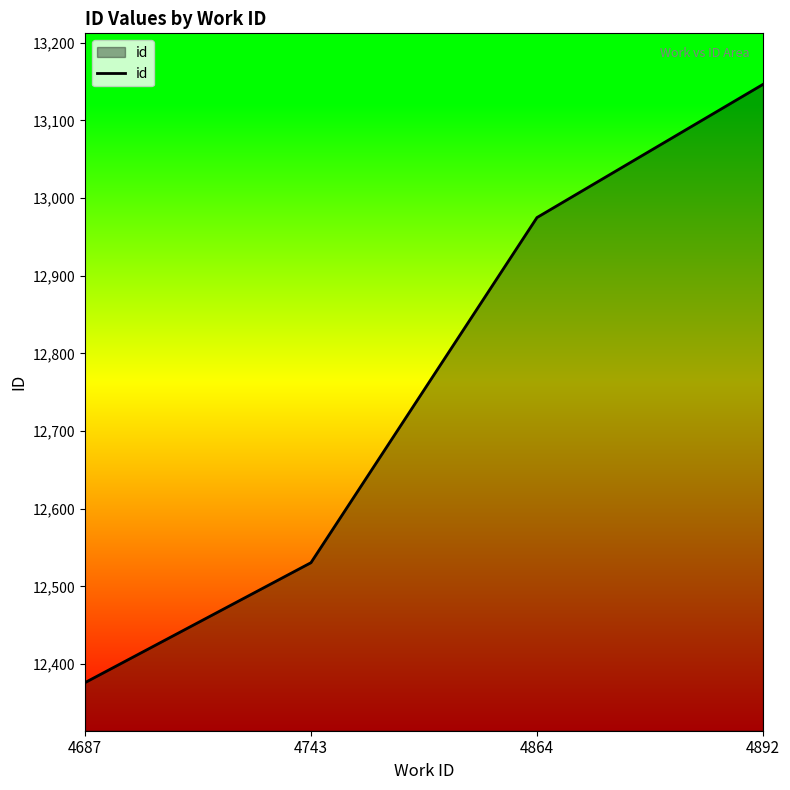

Reading right to left, what are all the values shown in this chart?

13146.5	12975.0	12530.5	12376.0